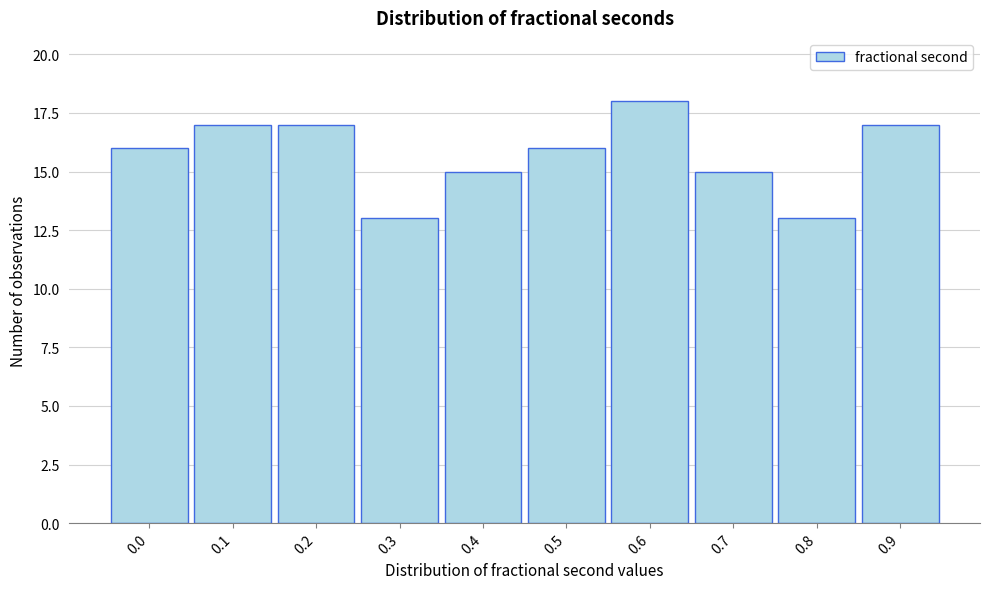

Reading right to left, extract all data points from this chart.

0.9=17	0.8=13	0.7=15	0.6=18	0.5=16	0.4=15	0.3=13	0.2=17	0.1=17	0.0=16